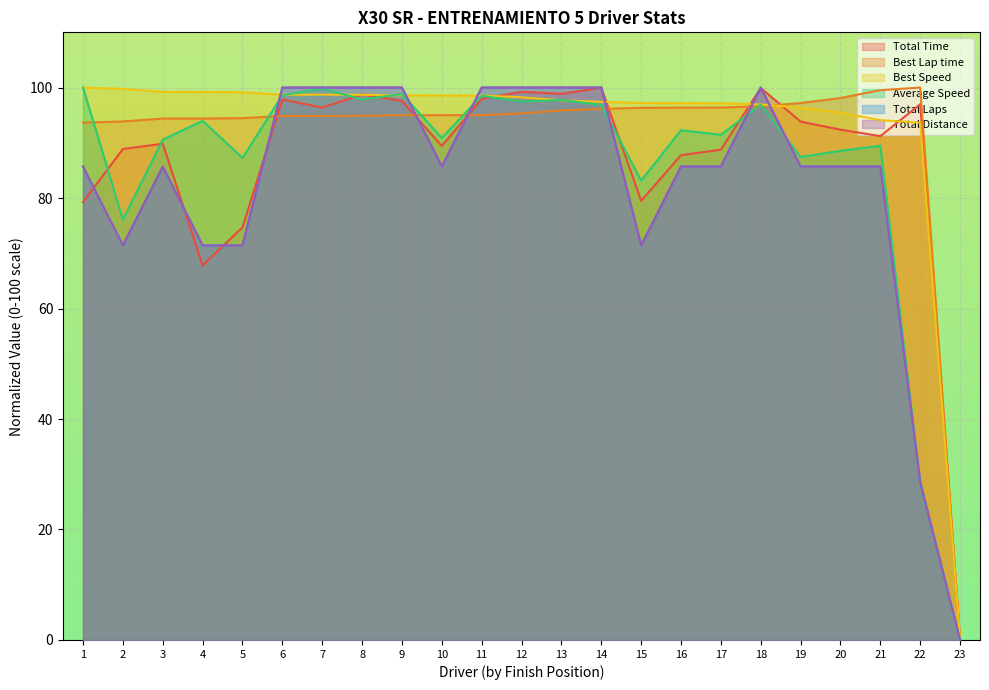

At how many categories does at least one series exceed 88?

22